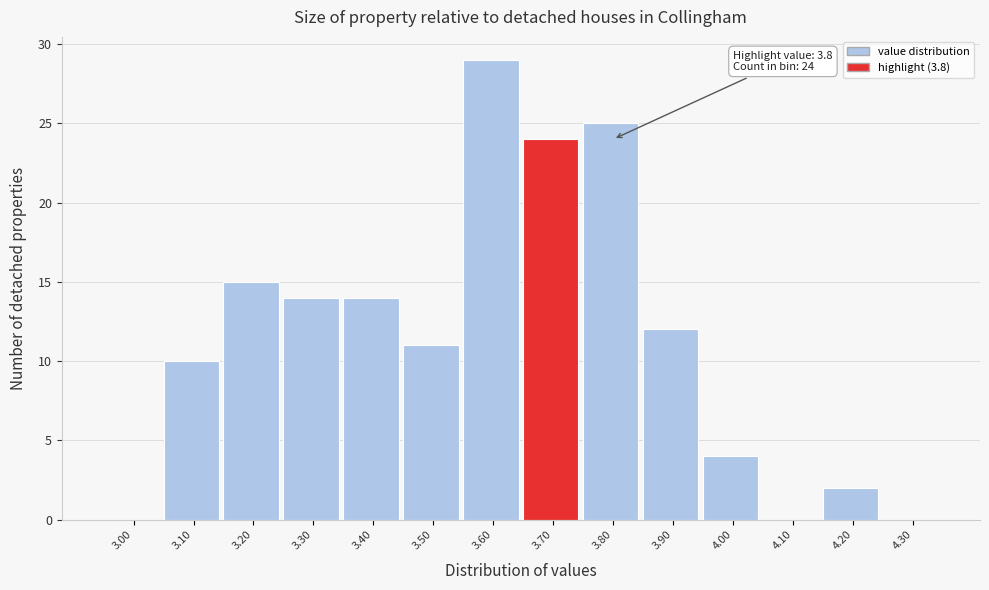

Reading left to right, extract all data points from this chart.

3.00=0	3.10=10	3.20=15	3.30=14	3.40=14	3.50=11	3.60=29	3.70=24	3.80=25	3.90=12	4.00=4	4.10=0	4.20=2	4.30=0